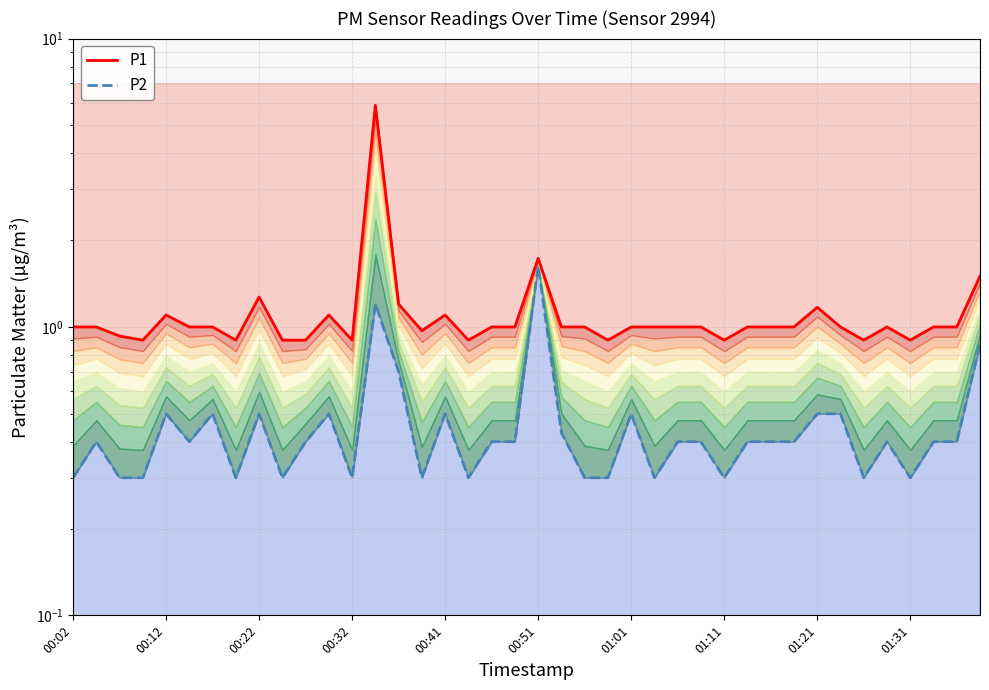

What is the highest value of the P1 series?

5.9